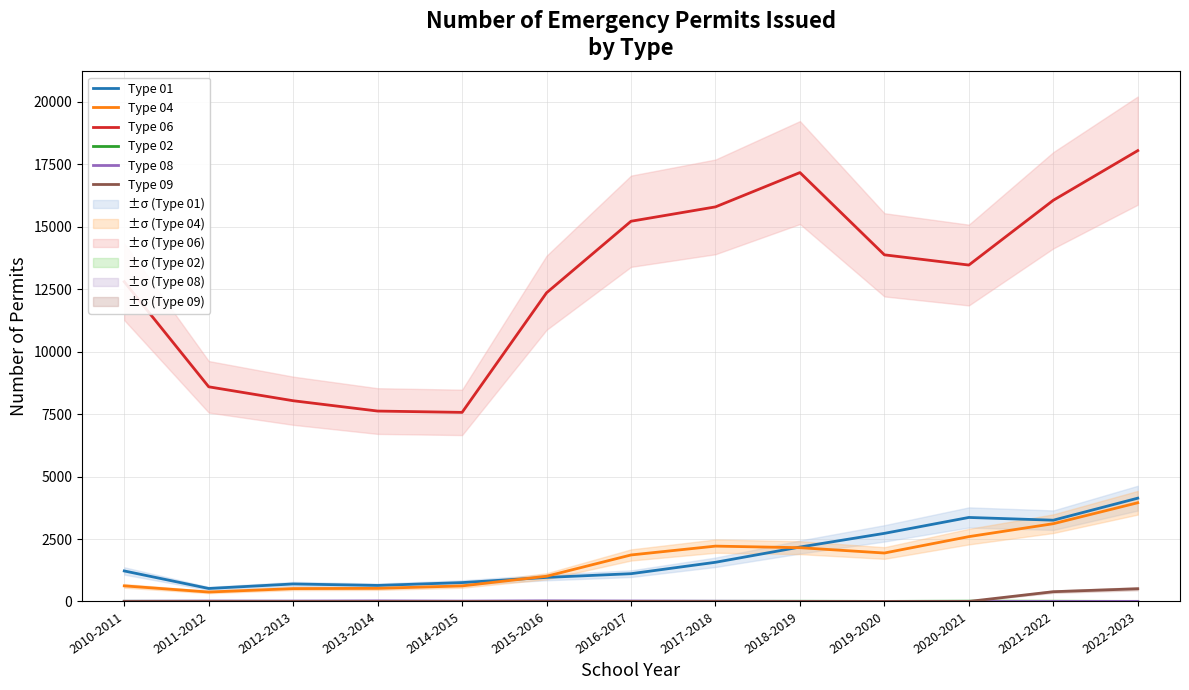

Where is the first local minimum for Type 04?

2011-2012